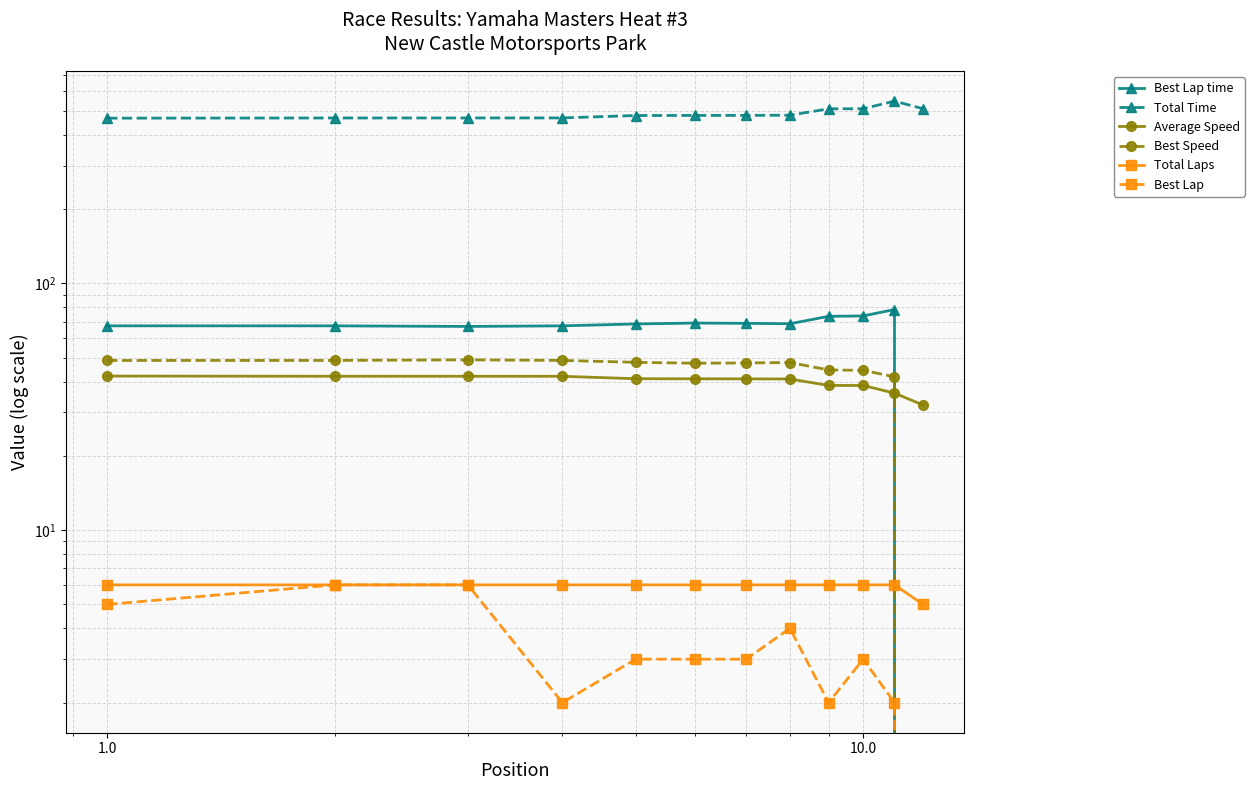

At which label is Best Lap time closest to 39?

1.0